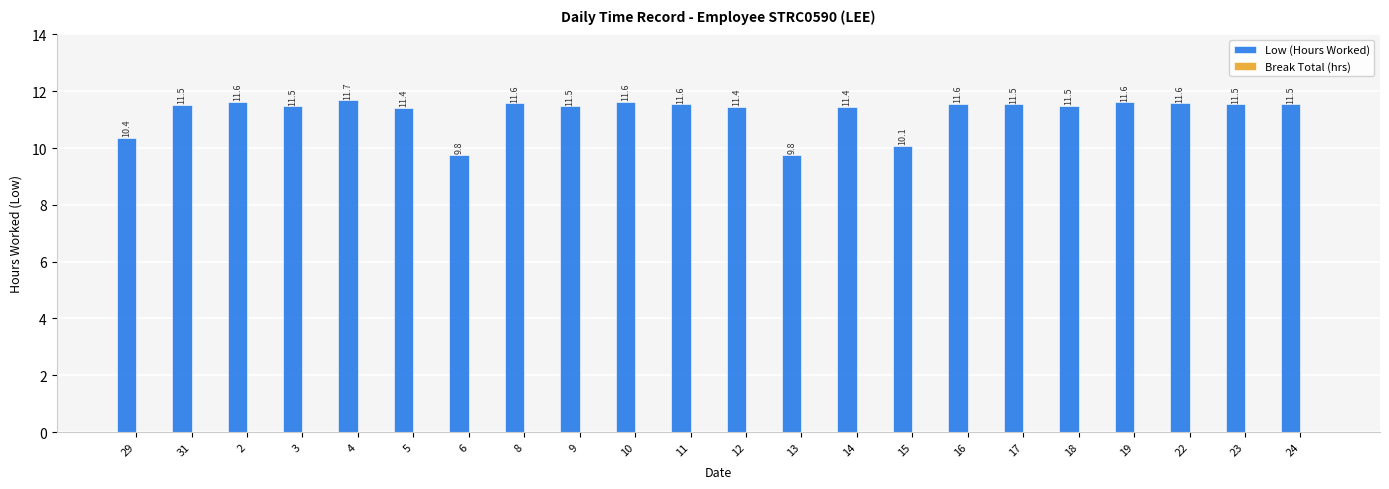

What is the sum of the values at 4 and 14?

23.1